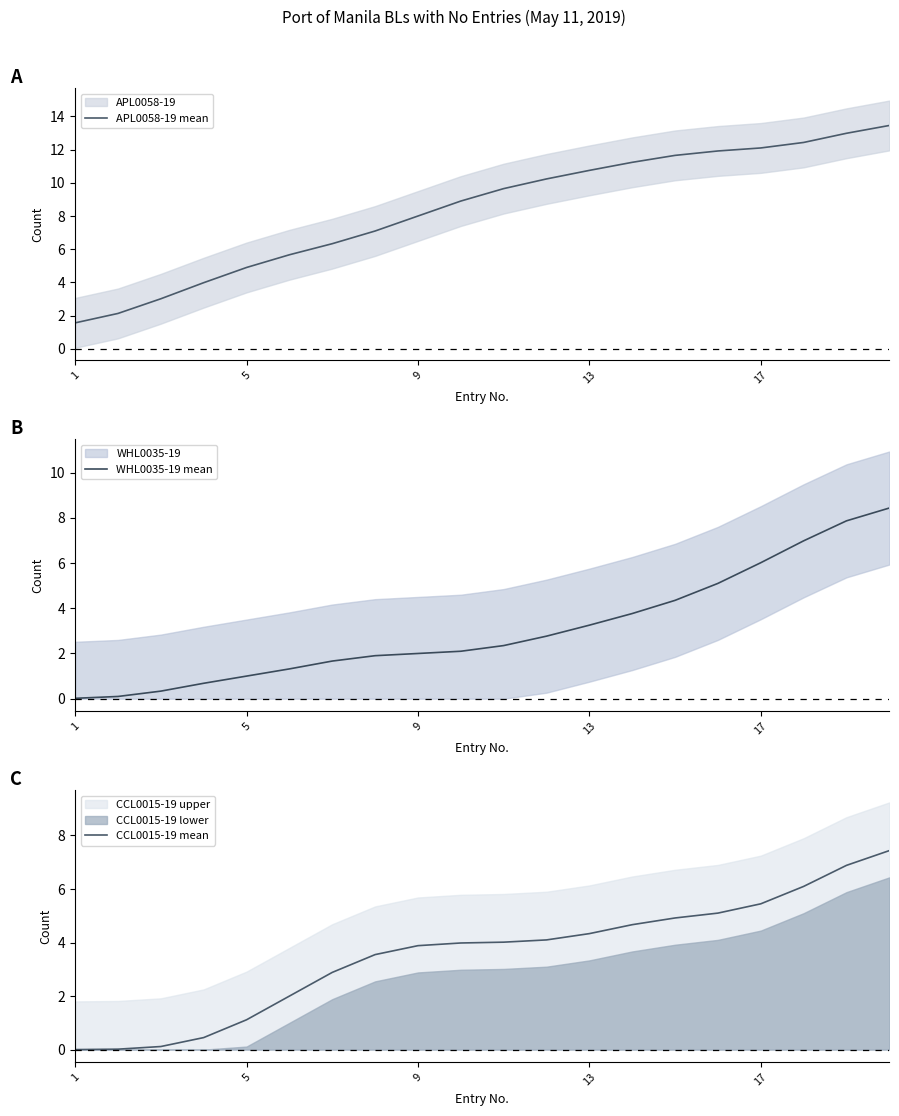

List the series in order of their peak value, lowest first.

CCL0015-19 mean, WHL0035-19 mean, APL0058-19 mean